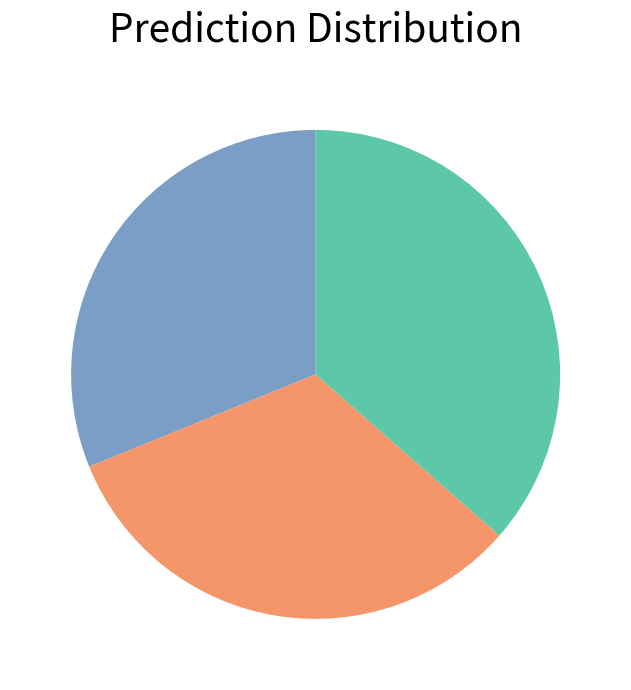

Does any single category account for the majority?

No